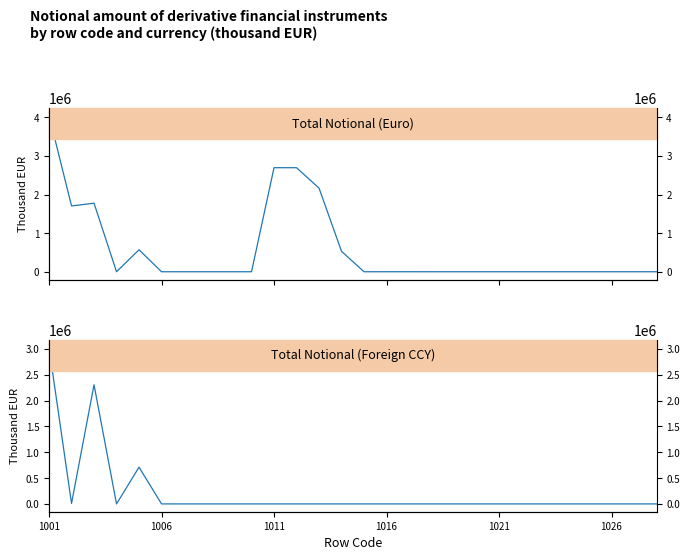

The Total Notional (Foreign CCY) series shows 0 at 11. True or false?

True